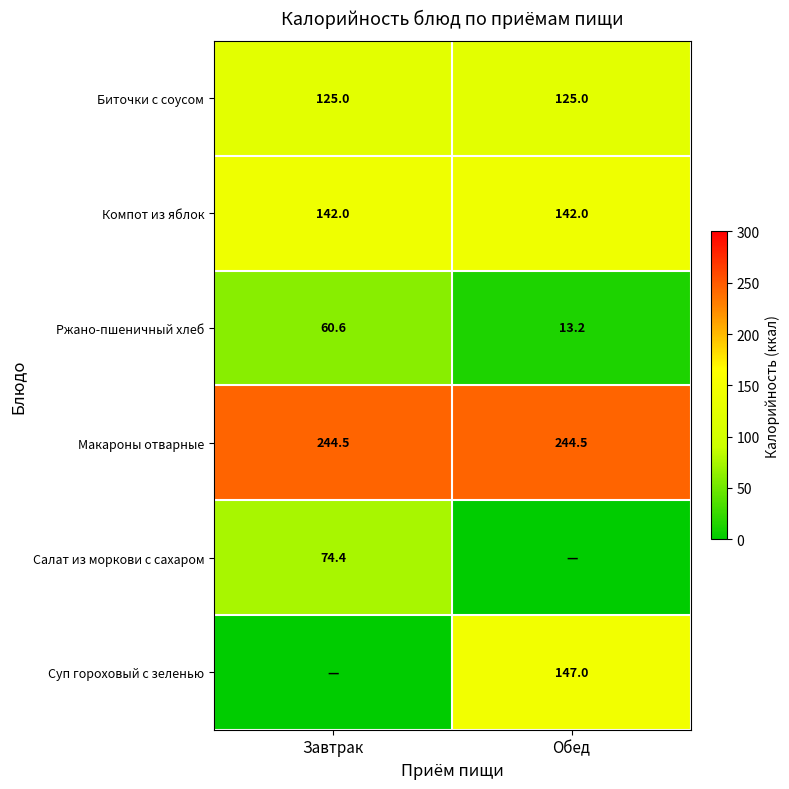

What is the spread (max minus min) of values at Завтрак?

244.5